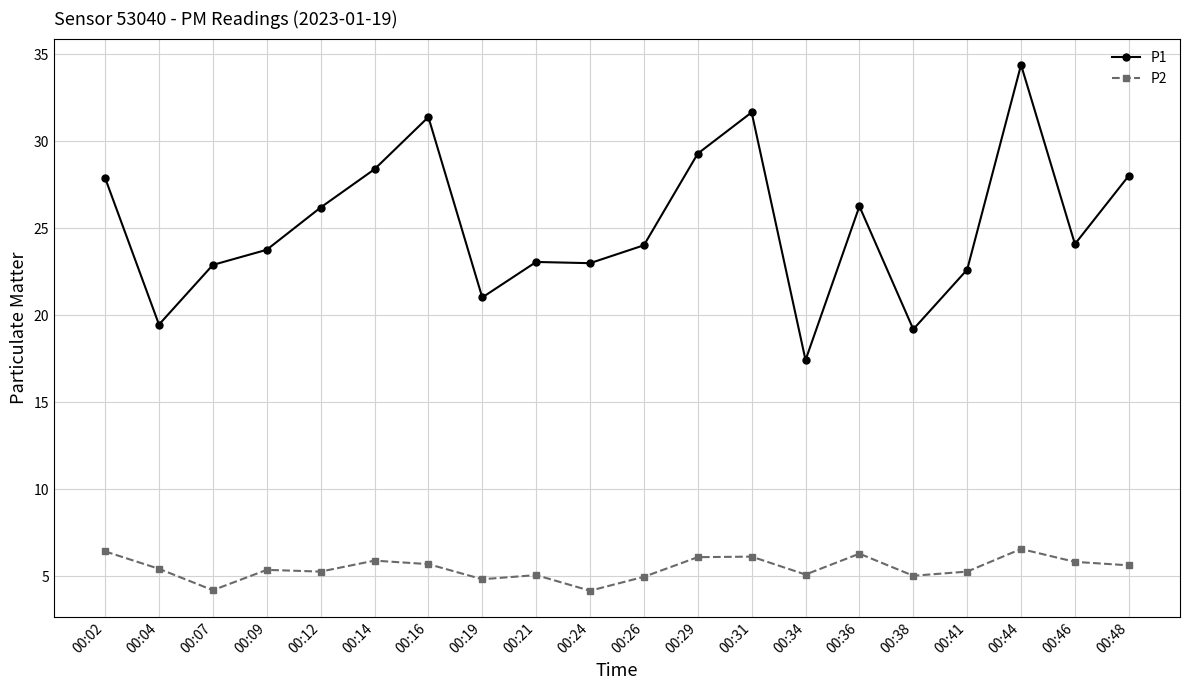

What is the difference between the second highest and minimum values in the P2 series?

2.3